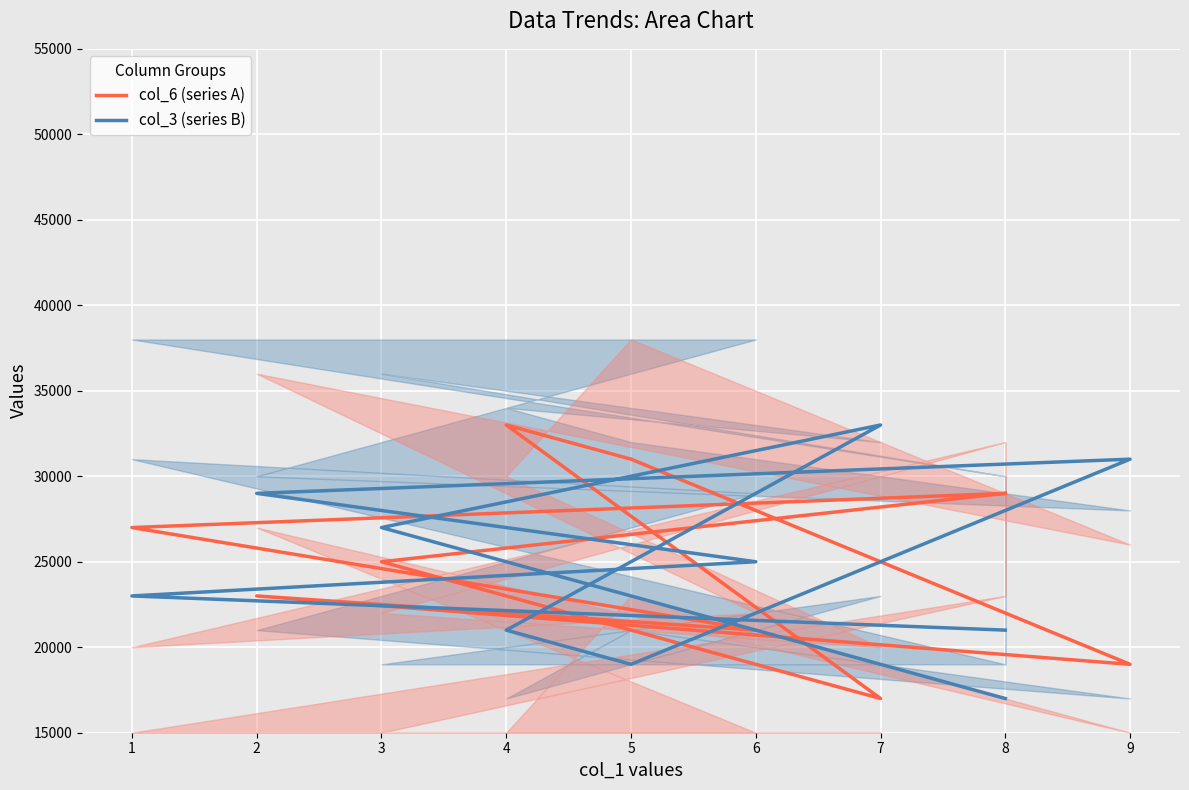

What is the difference between the col_6 (series A) values at 7 and 3?

12000